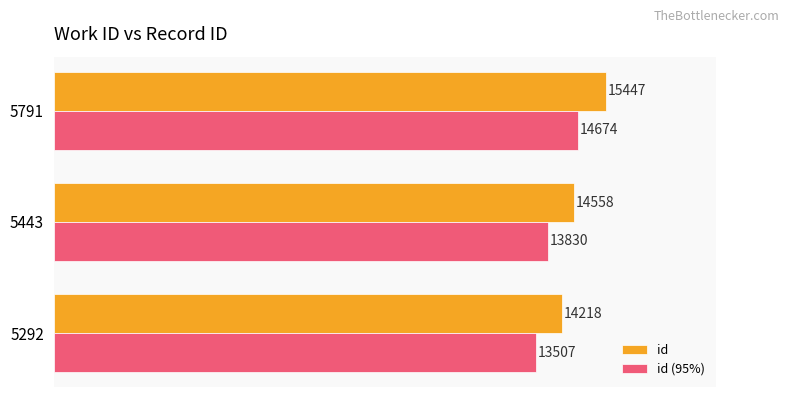

What is the difference between the maximum and second lowest values in the id series?

889.0